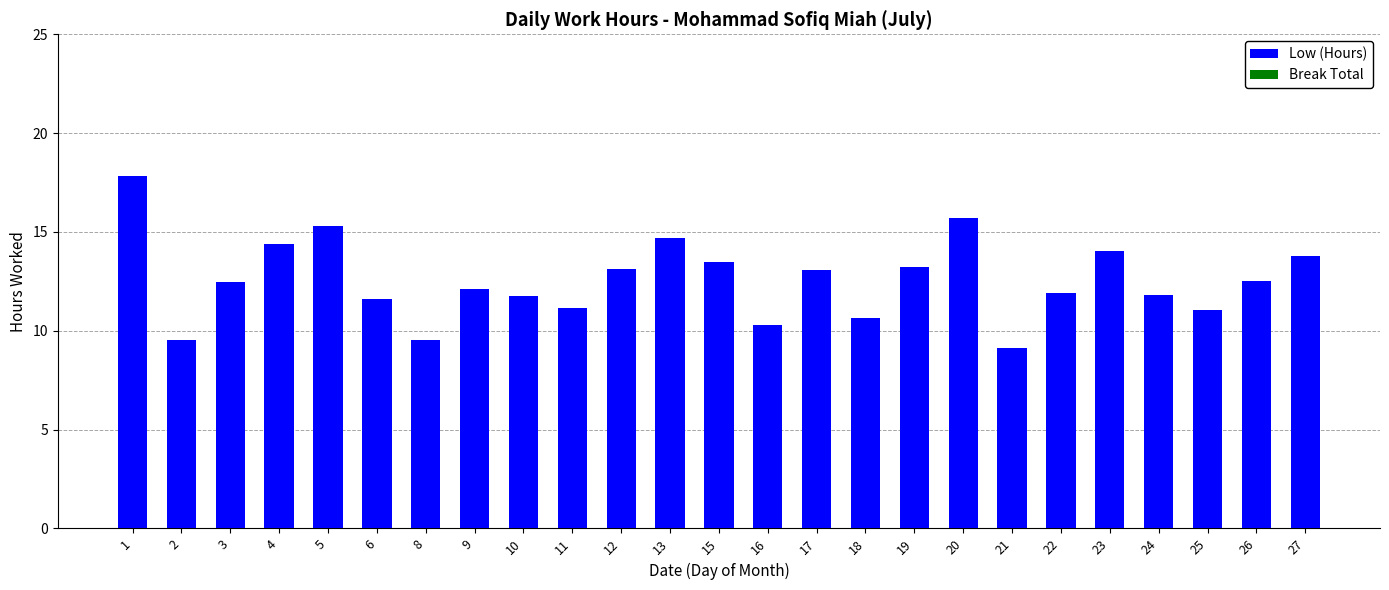

Which has a higher value, 23 or 16?

23